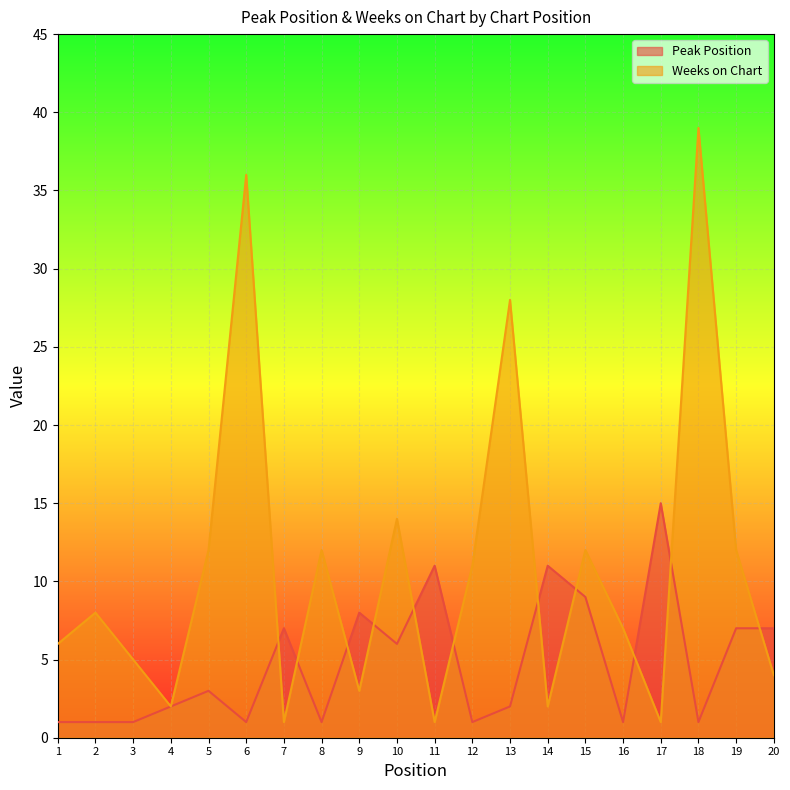

What is the total value across all series at 5?

15